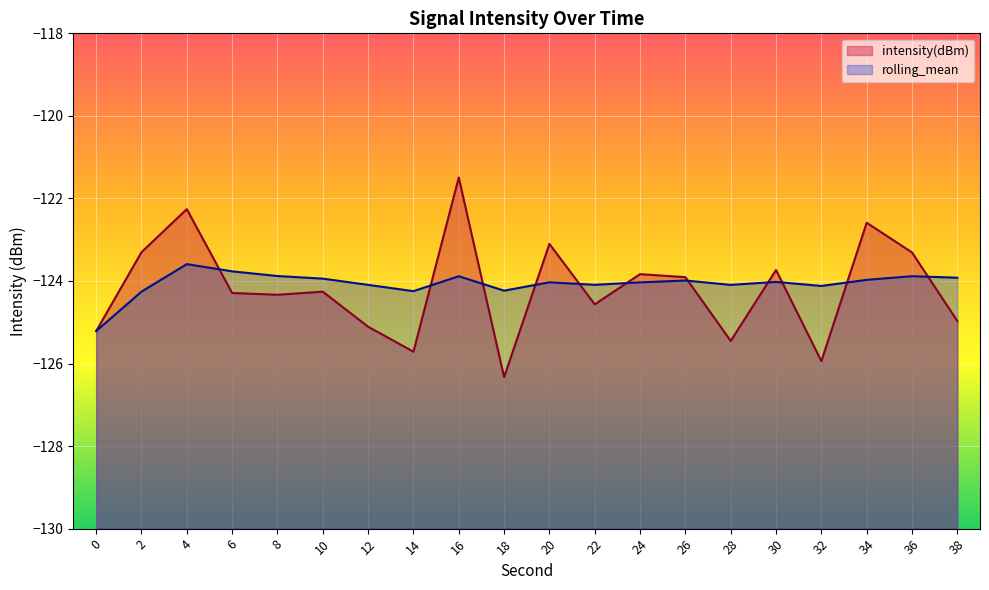

Rank the series at 30 from lowest to highest value.

rolling_mean, intensity(dBm)